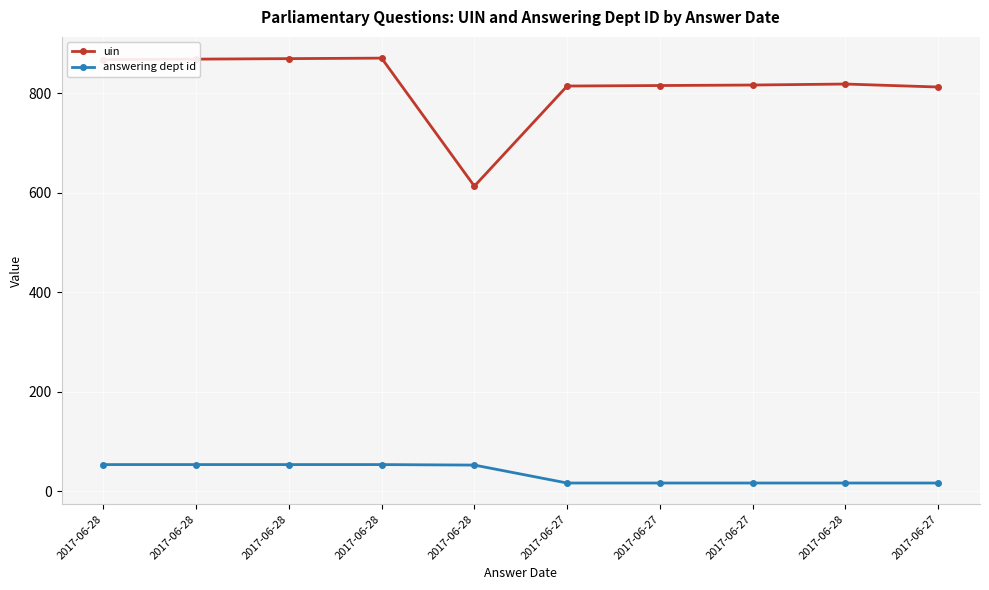

How many lines are shown in the chart?

2